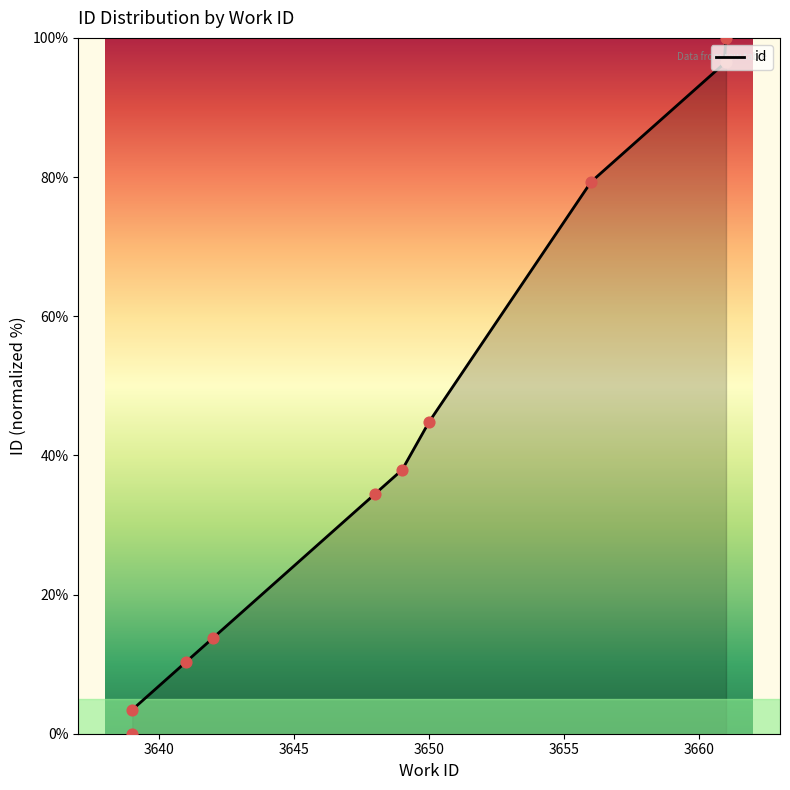

What is the change in value from 3639 to 3661?

+93.1